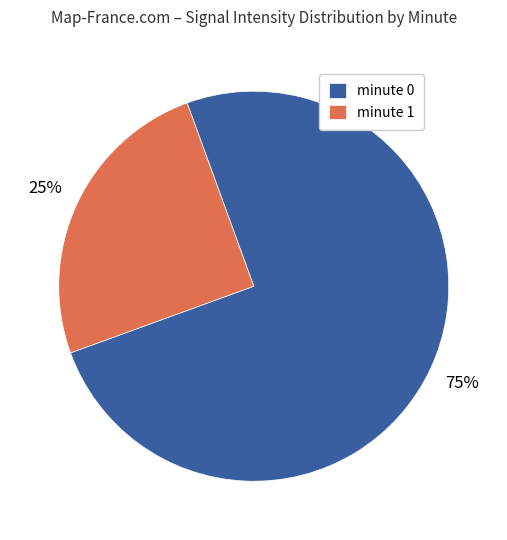

Between minute 1 and minute 0, which is larger?

minute 0